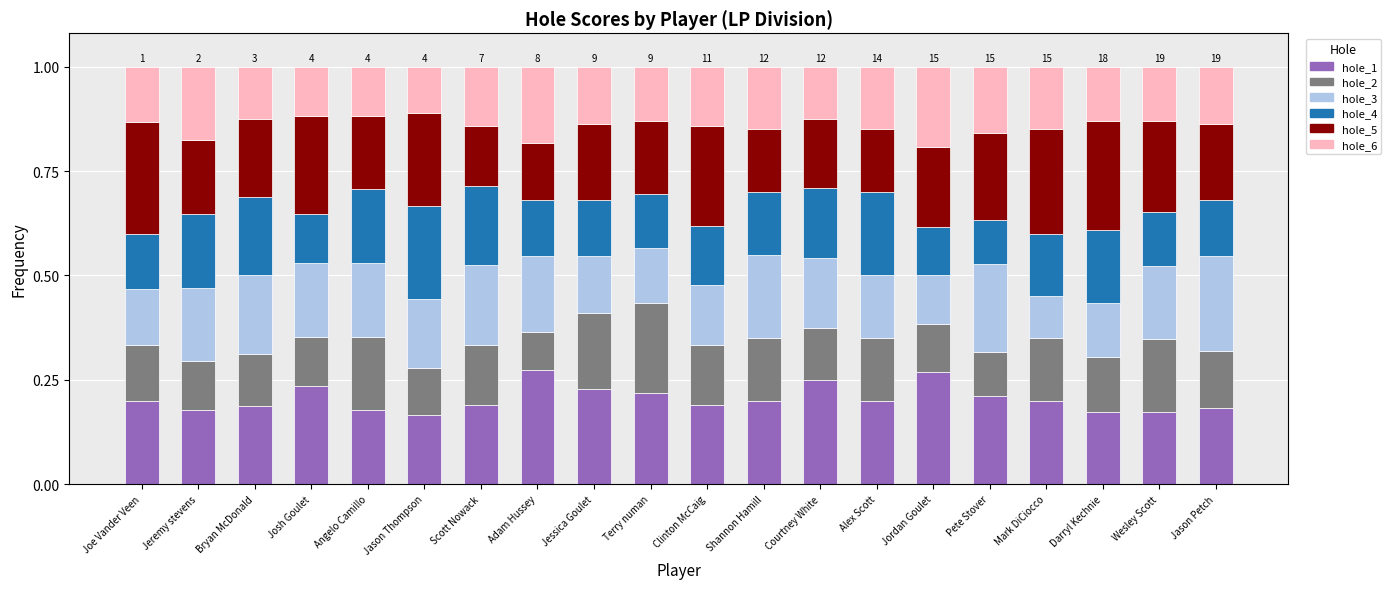

What is the total value across all series at Scott Nowack?

1.0